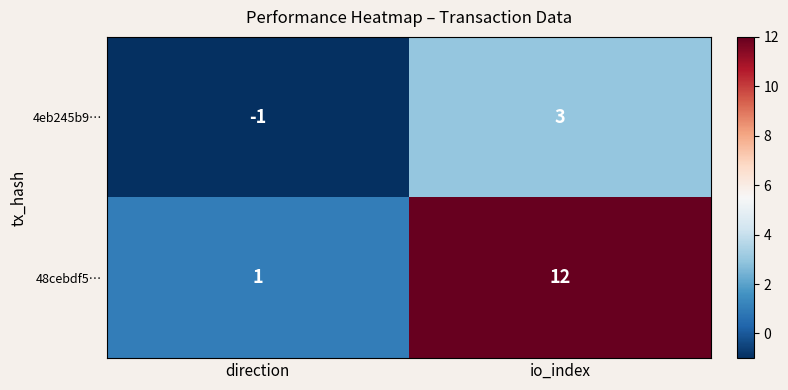

Reading left to right, what are all the values shown in this chart?

4eb245b9…: -1	3
48cebdf5…: 1	12